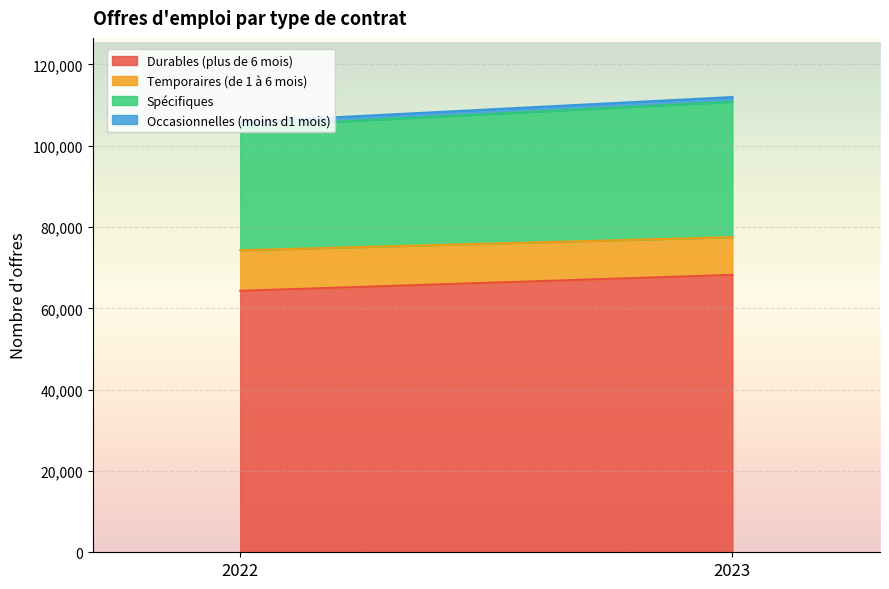

At how many categories does at least one series exceed 28620?

2